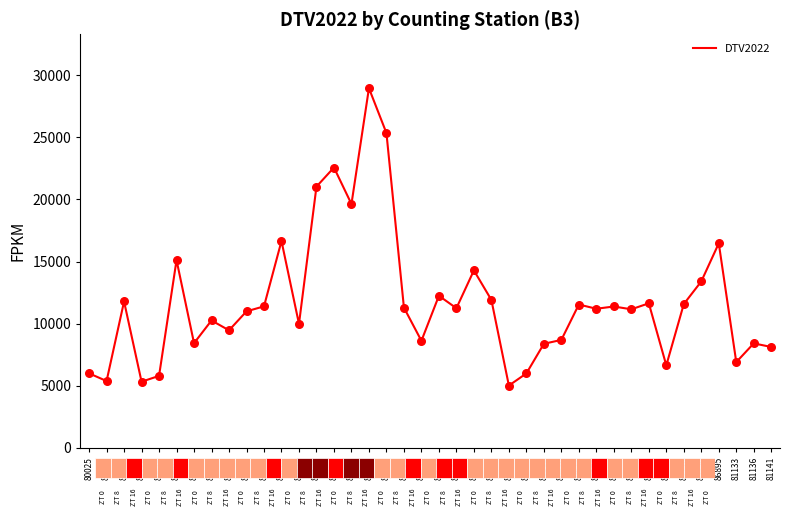

Approximately how many times larger is the value at 80421 compared to 81133?

3.1